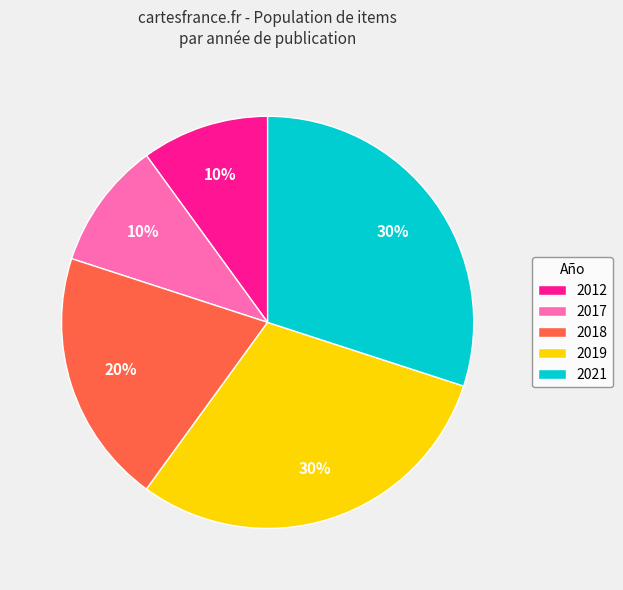

How many segments does this pie chart have?

5